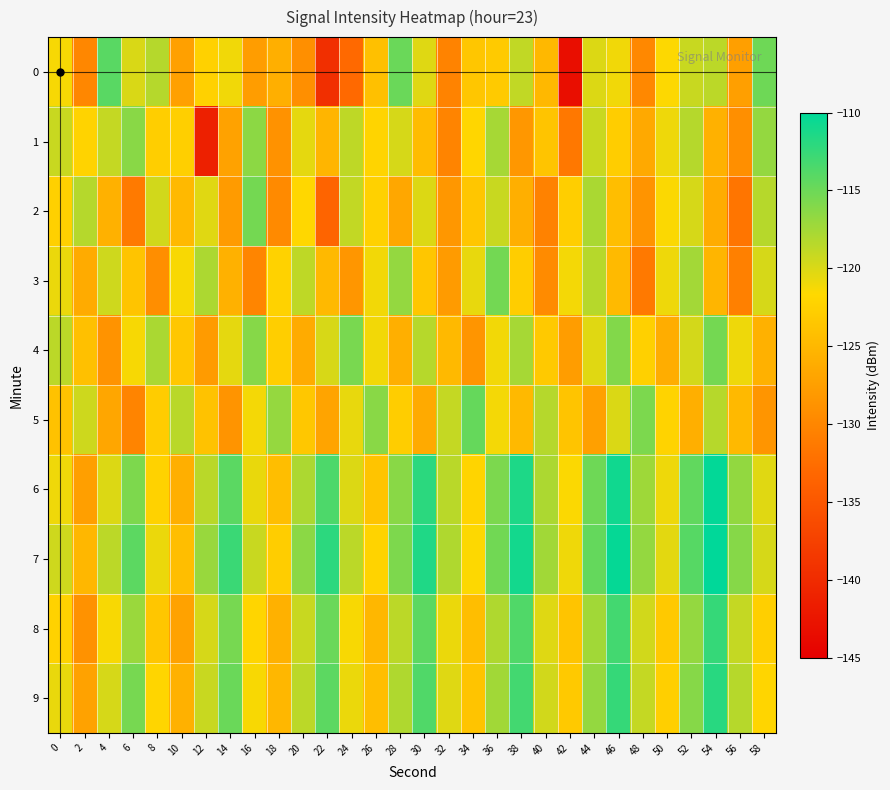

Reading left to right, what are all the values shown in this chart?

0: 0=-121.3	2=-129.9	4=-114.1	6=-120.0	8=-118.3	10=-127.4	12=-122.4	14=-121.0	16=-127.6	18=-125.8	20=-129.1	22=-139.6	24=-132.9	26=-124.1	28=-114.9	30=-120.2	32=-130.4	34=-123.6	36=-123.1	38=-118.8	40=-124.9	42=-143.2	44=-120.1	46=-121.0	48=-129.8	50=-121.6	52=-119.2	54=-118.6	56=-127.5	58=-115.1
1: 0=-119.2	2=-122.2	4=-119.0	6=-116.3	8=-122.7	10=-122.6	12=-141.3	14=-127.2	16=-116.4	18=-128.8	20=-120.5	22=-125.3	24=-118.7	26=-122.1	28=-119.8	30=-124.5	32=-130.2	34=-121.9	36=-117.6	38=-128.3	40=-123.7	42=-131.4	44=-119.2	46=-122.8	48=-126.5	50=-120.9	52=-118.3	54=-125.7	56=-129.1	58=-116.8
2: 0=-122.5	2=-118.3	4=-125.7	6=-131.2	8=-119.6	10=-124.8	12=-120.3	14=-127.9	16=-115.4	18=-129.6	20=-121.8	22=-133.5	24=-118.9	26=-122.4	28=-126.7	30=-120.1	32=-128.3	34=-123.6	36=-119.2	38=-125.9	40=-130.4	42=-122.7	44=-117.8	46=-124.3	48=-128.6	50=-121.5	52=-119.8	54=-126.2	56=-131.7	58=-118.4
3: 0=-120.8	2=-126.3	4=-119.5	6=-123.7	8=-129.2	10=-121.4	12=-117.9	14=-125.6	16=-130.1	18=-122.3	20=-118.7	22=-124.9	24=-128.4	26=-121.1	28=-116.8	30=-123.5	32=-127.9	34=-120.6	36=-115.3	38=-122.8	40=-129.5	42=-121.2	44=-118.4	46=-124.7	48=-131.3	50=-120.9	52=-117.5	54=-125.2	56=-130.6	58=-119.8
4: 0=-118.6	2=-124.1	4=-128.7	6=-121.3	8=-117.8	10=-123.4	12=-127.9	14=-120.5	16=-116.2	18=-122.7	20=-126.3	22=-119.9	24=-115.6	26=-121.1	28=-125.8	30=-118.4	32=-124.9	34=-128.5	36=-121.1	38=-117.6	40=-123.2	42=-127.7	44=-120.3	46=-116.0	48=-122.5	50=-126.1	52=-119.7	54=-115.4	56=-120.9	58=-125.6
5: 0=-123.9	2=-119.4	4=-126.8	6=-130.3	8=-122.9	10=-118.5	12=-124.0	14=-128.6	16=-121.2	18=-116.9	20=-123.4	22=-127.0	24=-120.6	26=-116.3	28=-122.8	30=-126.4	32=-119.0	34=-114.7	36=-121.2	38=-124.8	40=-118.3	42=-123.8	44=-127.4	46=-120.0	48=-115.7	50=-122.2	52=-125.8	54=-118.4	56=-124.9	58=-128.5
6: 0=-121.0	2=-127.5	4=-120.1	6=-115.8	8=-122.3	10=-125.9	12=-118.5	14=-114.2	16=-120.7	18=-124.3	20=-117.9	22=-113.6	24=-120.1	26=-123.7	28=-116.3	30=-112.0	32=-118.5	34=-122.1	36=-115.7	38=-111.4	40=-117.9	42=-121.5	44=-115.1	46=-110.8	48=-117.3	50=-120.9	52=-114.5	54=-110.2	56=-116.7	58=-120.3
7: 0=-119.5	2=-125.0	4=-118.6	6=-114.3	8=-120.8	10=-124.4	12=-117.0	14=-112.7	16=-119.2	18=-122.8	20=-116.4	22=-112.1	24=-118.6	26=-122.2	28=-115.8	30=-111.5	32=-118.0	34=-121.6	36=-115.2	38=-110.9	40=-117.4	42=-121.0	44=-114.6	46=-110.3	48=-116.8	50=-120.4	52=-114.0	54=-109.7	56=-116.2	58=-119.8
8: 0=-122.3	2=-128.8	4=-121.4	6=-117.1	8=-123.6	10=-127.2	12=-119.8	14=-115.5	16=-122.0	18=-125.6	20=-119.2	22=-114.9	24=-121.4	26=-125.0	28=-118.6	30=-114.3	32=-120.8	34=-124.4	36=-118.0	38=-113.7	40=-120.2	42=-123.8	44=-117.4	46=-113.1	48=-119.6	50=-123.2	52=-116.8	54=-112.5	56=-119.0	58=-122.6
9: 0=-120.7	2=-127.2	4=-119.8	6=-115.5	8=-122.0	10=-125.6	12=-119.2	14=-114.9	16=-121.4	18=-125.0	20=-118.6	22=-114.3	24=-120.8	26=-124.4	28=-118.0	30=-113.7	32=-120.2	34=-123.8	36=-117.4	38=-113.1	40=-119.6	42=-123.2	44=-116.8	46=-112.5	48=-119.0	50=-122.6	52=-116.2	54=-111.9	56=-118.4	58=-122.0